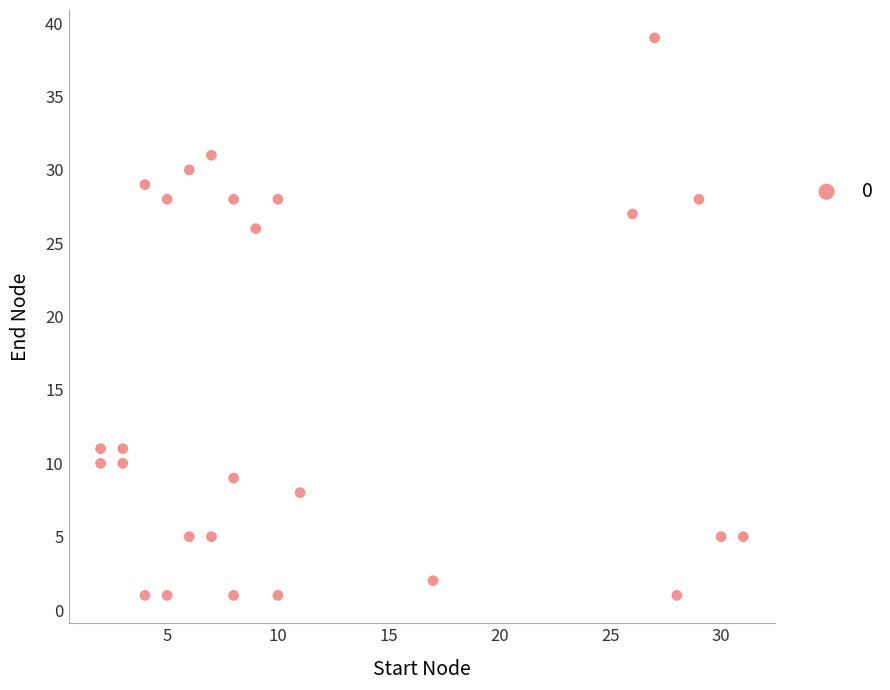

What Y value in the scatter plot is closest to 20?

26